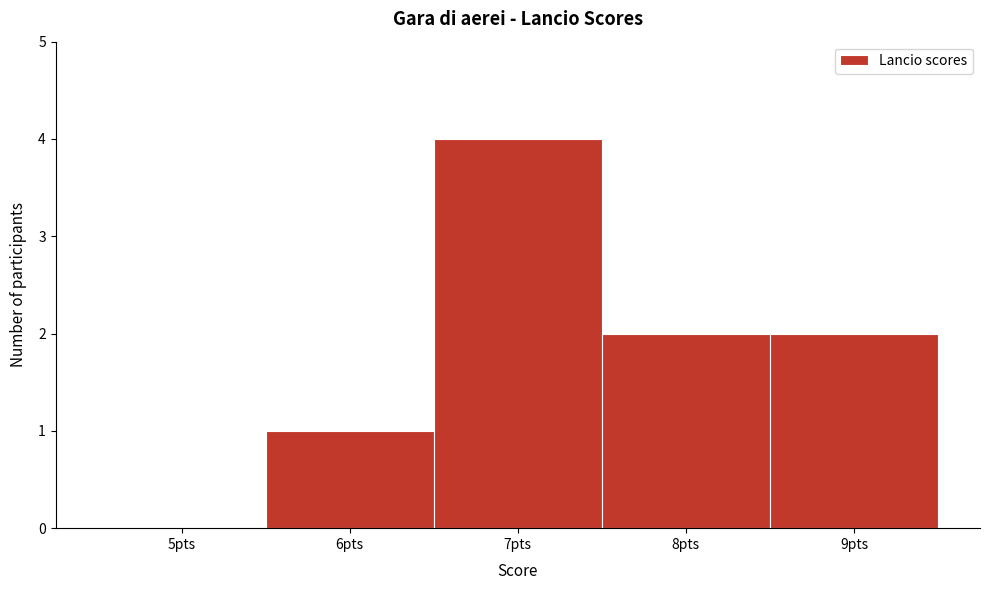

Reading right to left, what are all the values shown in this chart?

9pts=2	8pts=2	7pts=4	6pts=1	5pts=0